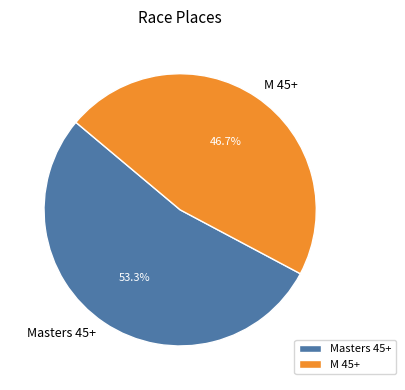

What percentage do Masters 45+ and M 45+ together represent?

100.0%